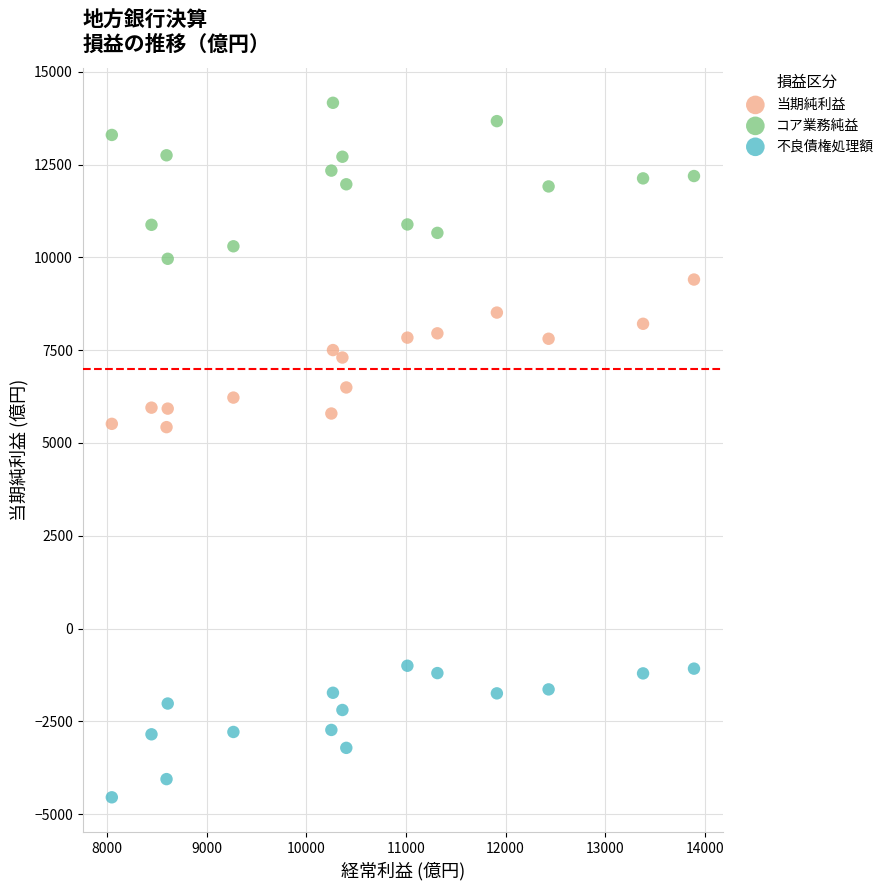

Across all data points, what is the range of Y values (max minus min)?

18708